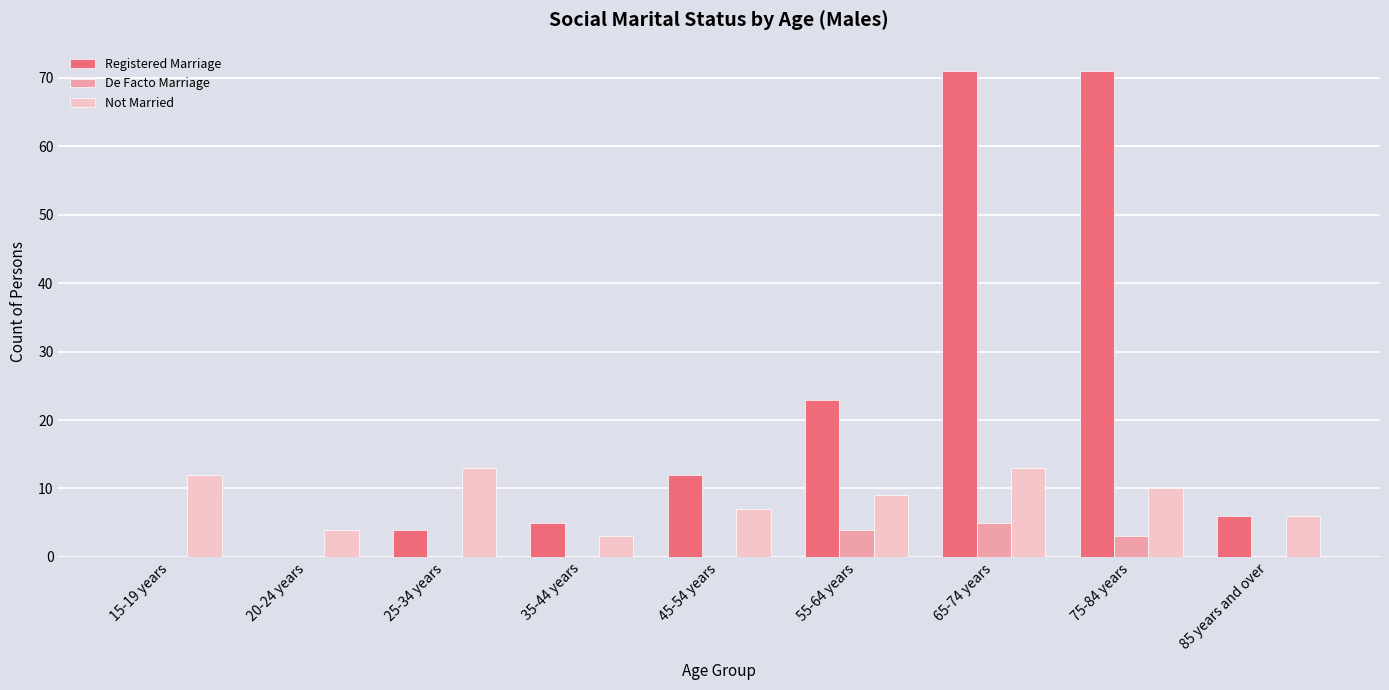

At which category is the sum across all series the highest?

65-74 years